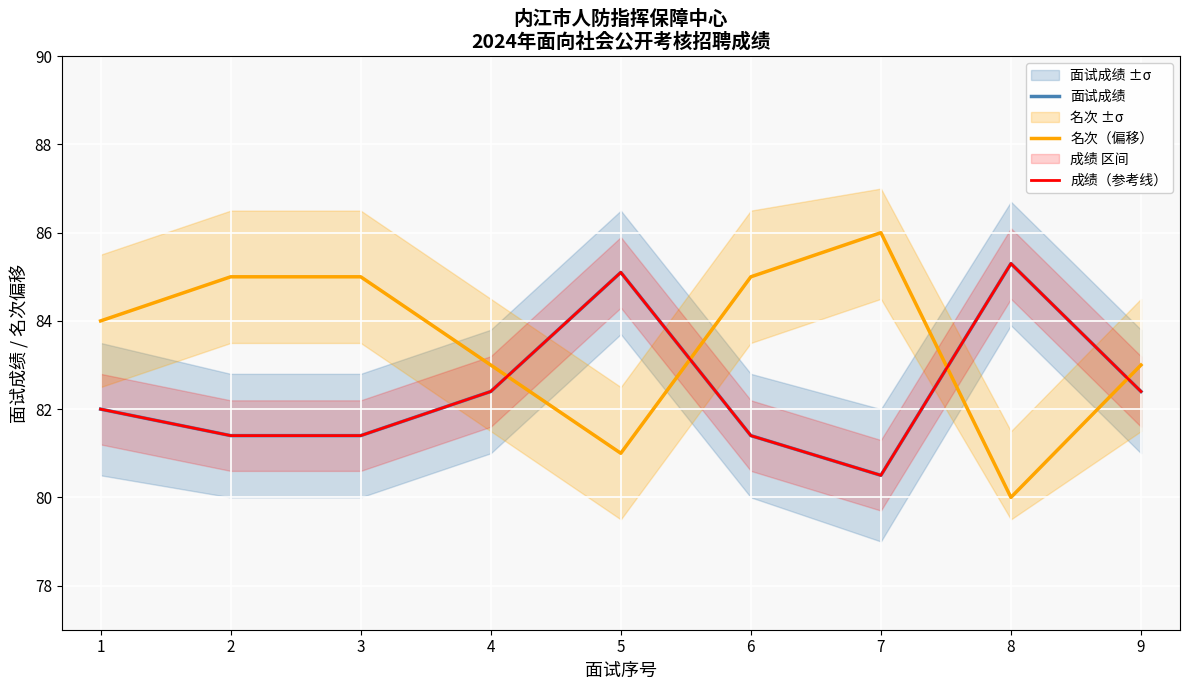

What is the value of the 成绩（参考线） point at the 6th from the left?

81.4